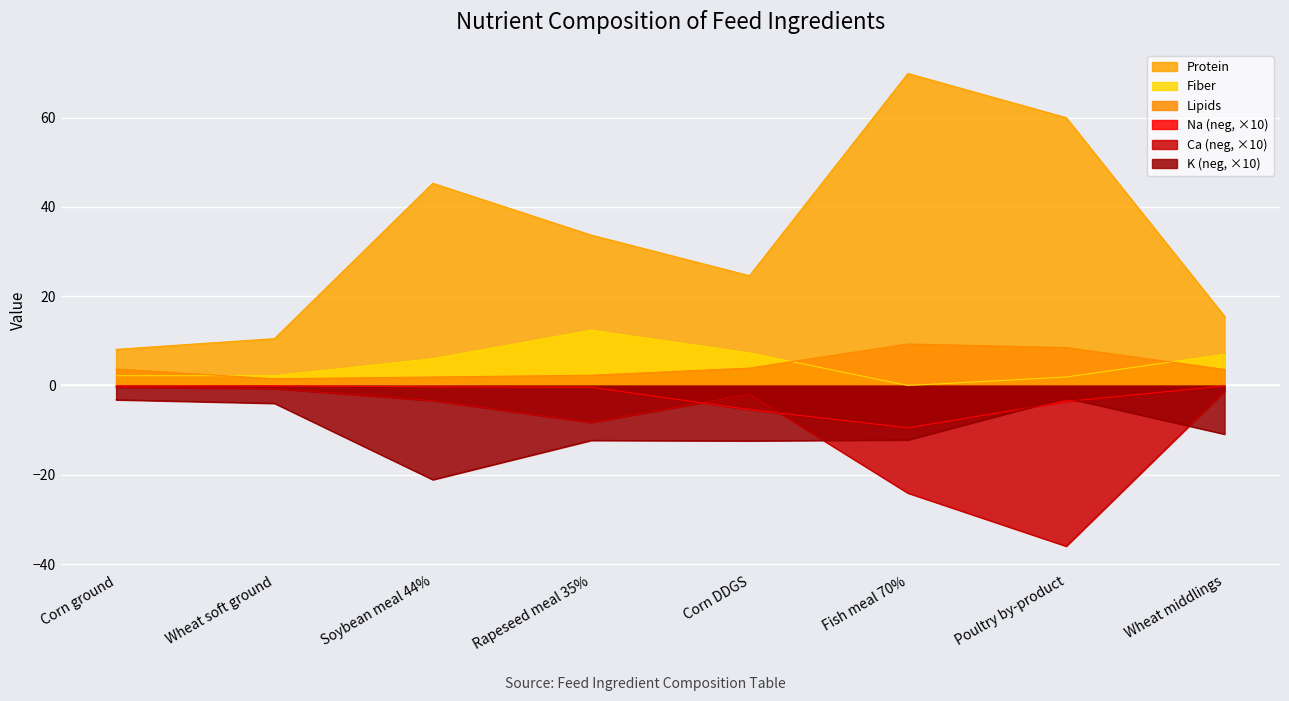

Which series changed the most between Fish meal 70% and Poultry by-product?

Ca (neg, ×10)